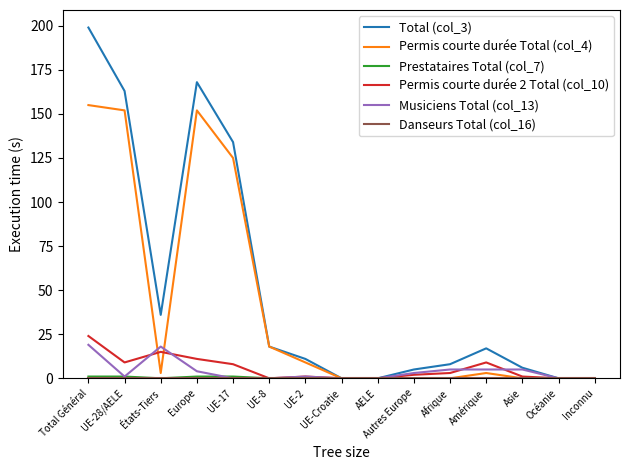

Read the Musiciens Total (col_13) value at Afrique.

5